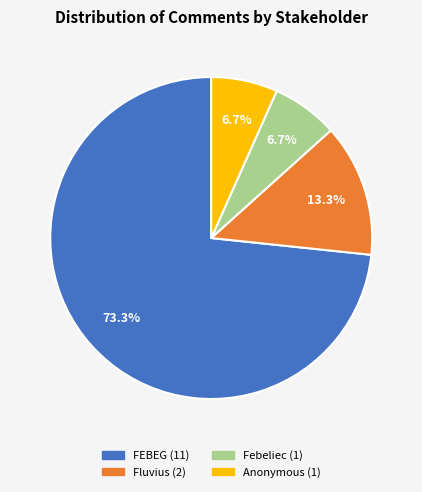

To the nearest percent, what is the average slice percentage?

25%